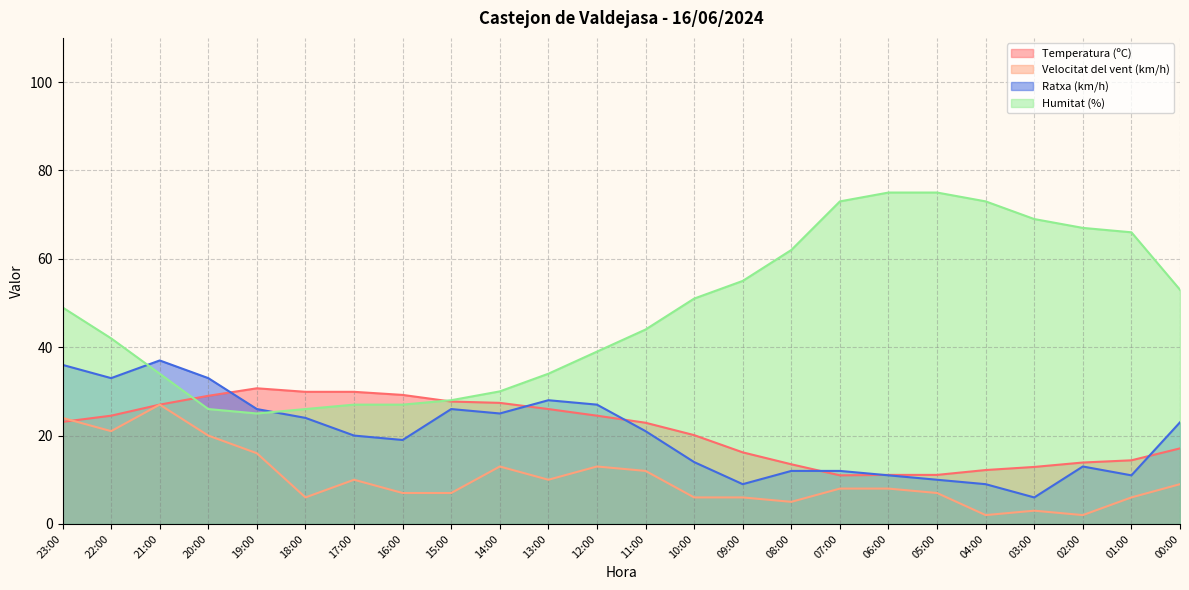

Reading left to right, list all the values displayed in this chart.

Temperatura (ºC): 23:00=23.1	22:00=24.5	21:00=27.0	20:00=29.0	19:00=30.7	18:00=29.9	17:00=29.9	16:00=29.2	15:00=27.7	14:00=27.4	13:00=26.0	12:00=24.5	11:00=22.9	10:00=20.1	09:00=16.2	08:00=13.5	07:00=11.0	06:00=11.1	05:00=11.1	04:00=12.2	03:00=12.9	02:00=13.9	01:00=14.4	00:00=17.1
Velocitat del vent (km/h): 23:00=24.0	22:00=21.0	21:00=27.0	20:00=20.0	19:00=16.0	18:00=6.0	17:00=10.0	16:00=7.0	15:00=7.0	14:00=13.0	13:00=10.0	12:00=13.0	11:00=12.0	10:00=6.0	09:00=6.0	08:00=5.0	07:00=8.0	06:00=8.0	05:00=7.0	04:00=2.0	03:00=3.0	02:00=2.0	01:00=6.0	00:00=9.0
Ratxa (km/h): 23:00=36.0	22:00=33.0	21:00=37.0	20:00=33.0	19:00=26.0	18:00=24.0	17:00=20.0	16:00=19.0	15:00=26.0	14:00=25.0	13:00=28.0	12:00=27.0	11:00=21.0	10:00=14.0	09:00=9.0	08:00=12.0	07:00=12.0	06:00=11.0	05:00=10.0	04:00=9.0	03:00=6.0	02:00=13.0	01:00=11.0	00:00=23.0
Humitat (%): 23:00=49.0	22:00=42.0	21:00=34.0	20:00=26.0	19:00=25.0	18:00=26.0	17:00=27.0	16:00=27.0	15:00=28.0	14:00=30.0	13:00=34.0	12:00=39.0	11:00=44.0	10:00=51.0	09:00=55.0	08:00=62.0	07:00=73.0	06:00=75.0	05:00=75.0	04:00=73.0	03:00=69.0	02:00=67.0	01:00=66.0	00:00=53.0